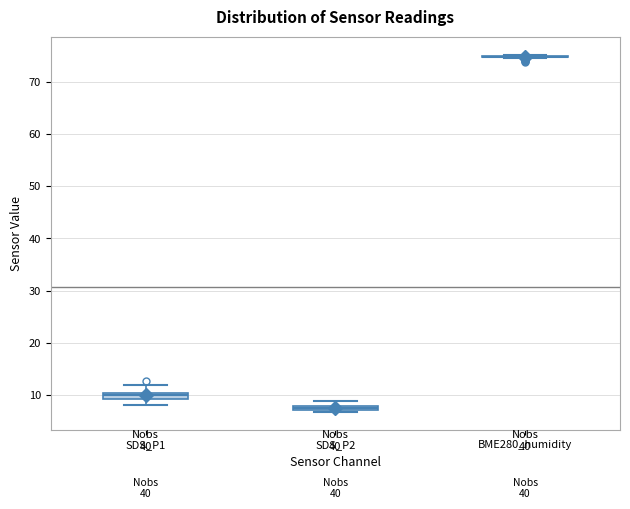

Where is the upper edge of the box for SDS_P2 on the y-axis? The values are not printed on the chart, so give them approximately, as read against the axis.

8